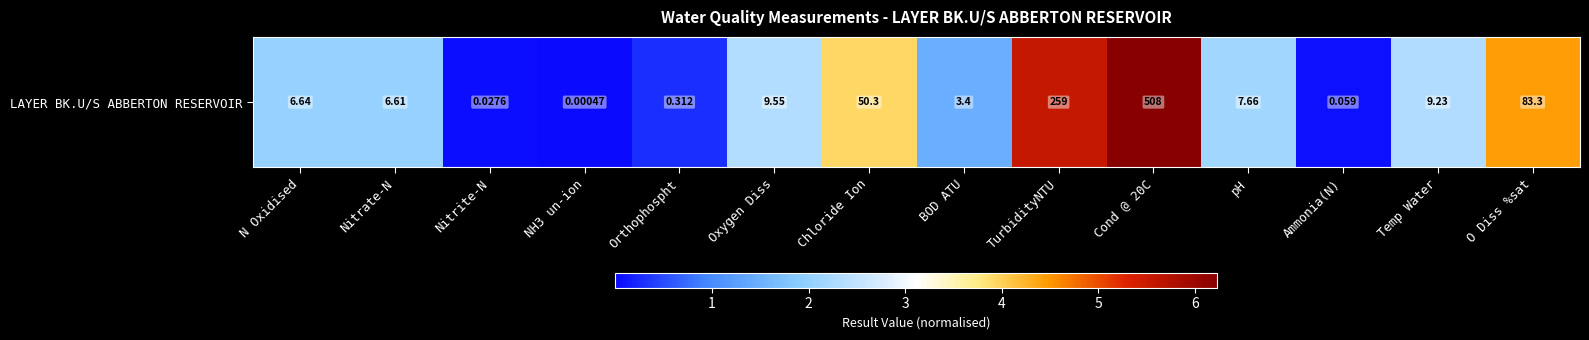

Reading right to left, what are all the values shown in this chart?

O Diss %sat=4.4	Temp Water=2.3	Ammonia(N)=0.1	pH=2.2	Cond @ 20C=6.2	TurbidityNTU=5.6	BOD ATU=1.5	Chloride Ion=3.9	Oxygen Diss=2.4	Orthophospht=0.3	NH3 un-ion=0.0	Nitrite-N=0.0	Nitrate-N=2.0	N Oxidised=2.0